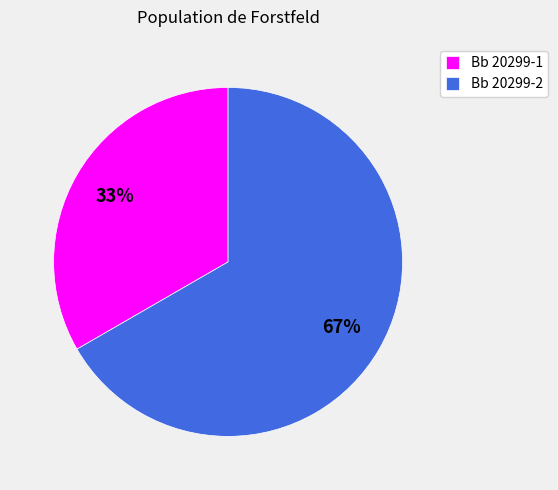

What is the ratio of the value at Bb 20299-1 to the value at Bb 20299-2?

0.5